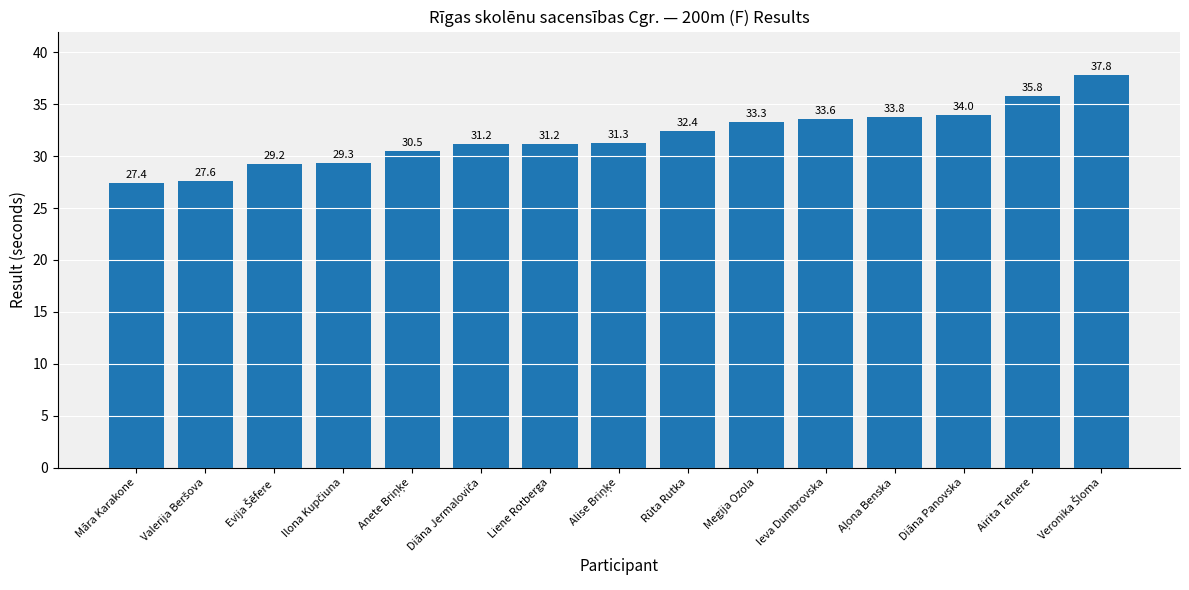

Reading left to right, list all the values displayed in this chart.

27.4	27.6	29.2	29.3	30.5	31.2	31.2	31.3	32.4	33.3	33.6	33.8	34.0	35.8	37.8